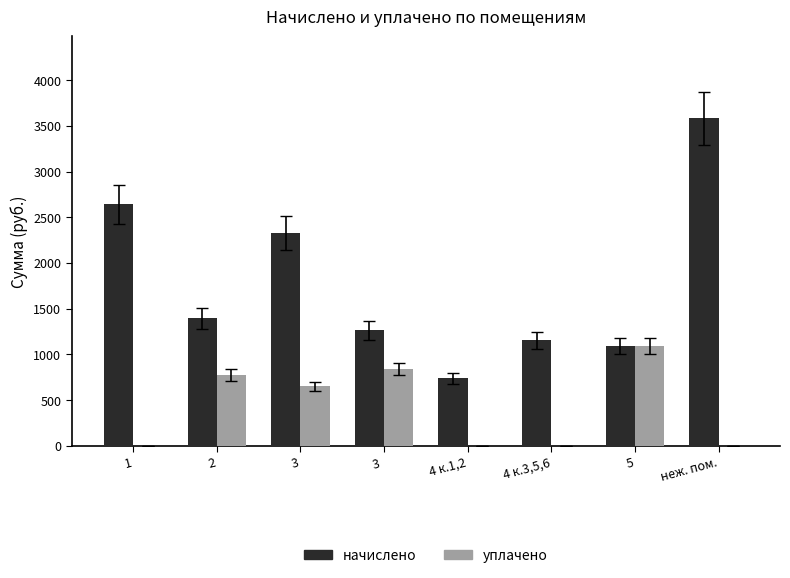

At which category is the sum across all series the highest?

неж. пом.